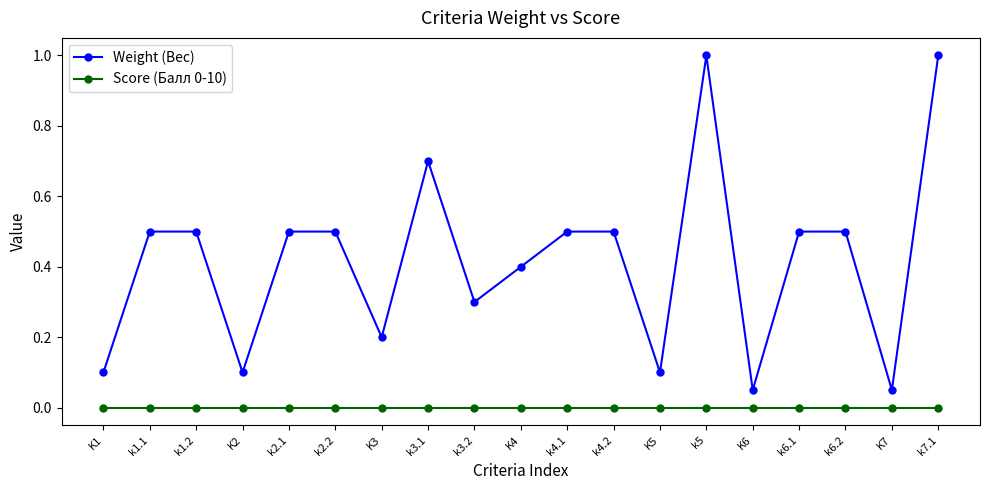

True or false: Weight (Вес) has a value of 0.3 at K3.

False